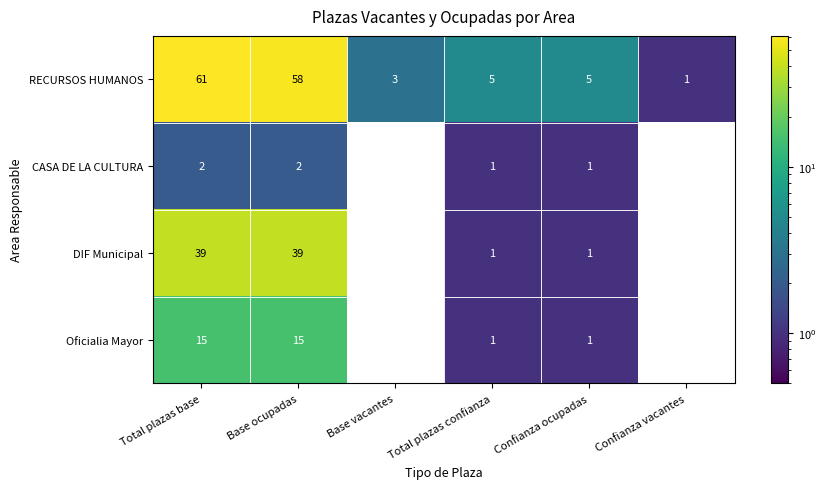

The RECURSOS HUMANOS series shows 14 at Base ocupadas. True or false?

False